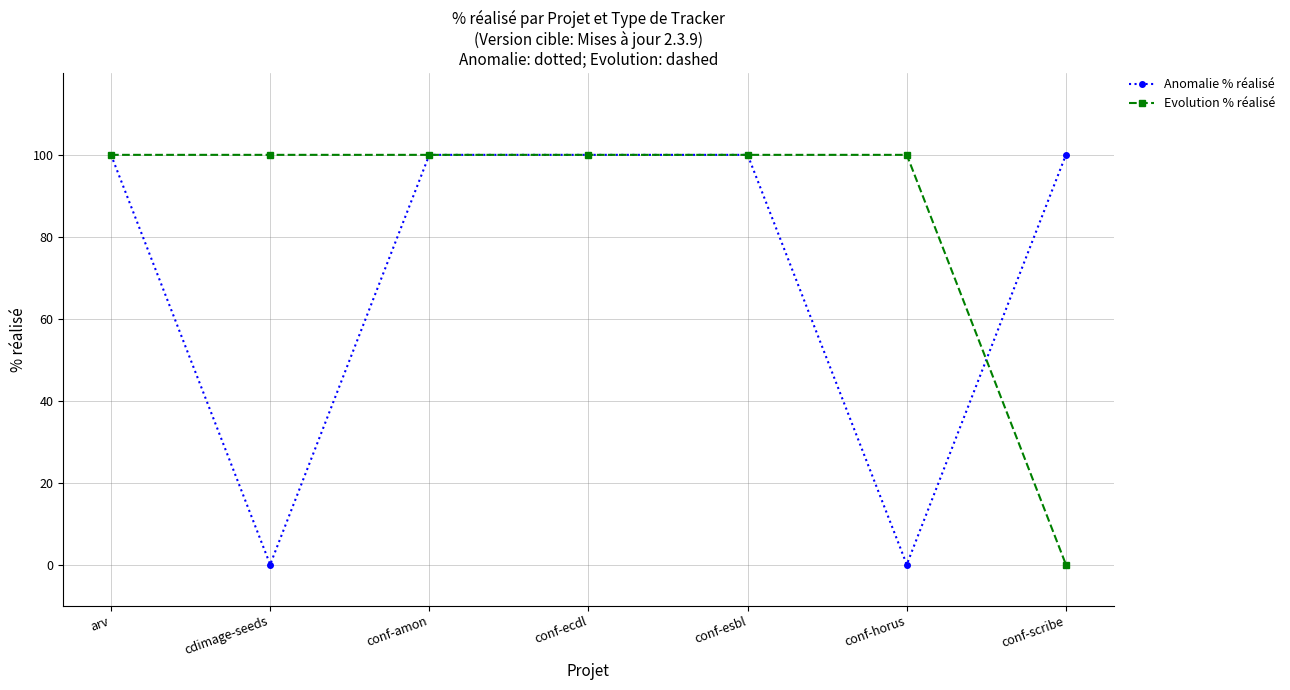

What is the difference between the highest and lowest values at conf-scribe?

100